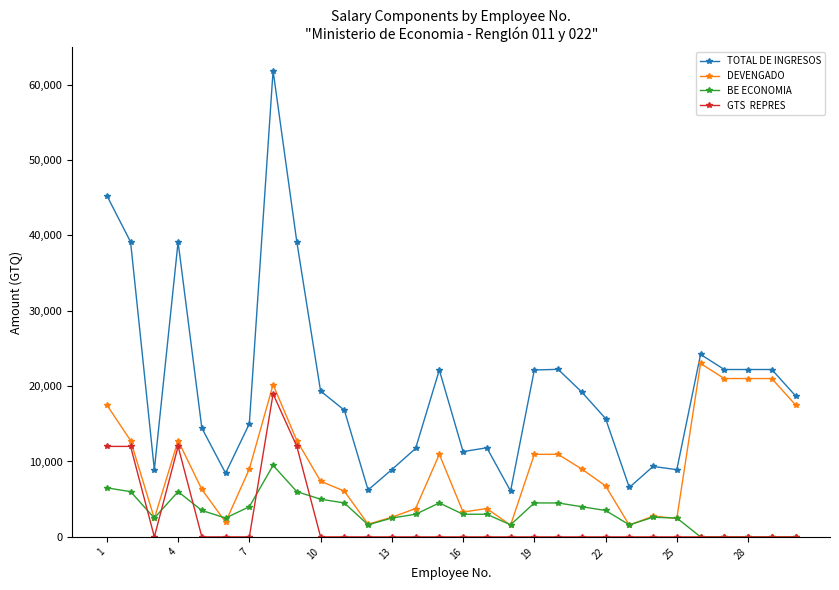

What is the greatest value displayed?

61838.9